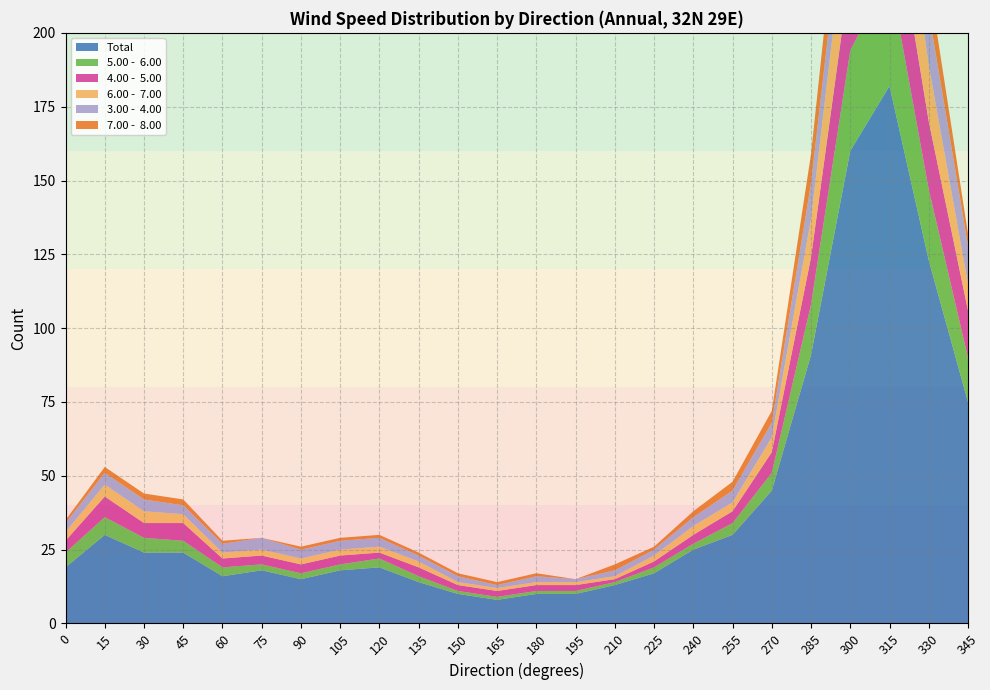

Reading left to right, list all the values displayed in this chart.

Total: 0=19	15=30	30=24	45=24	60=16	75=18	90=15	105=18	120=19	135=14	150=10	165=8	180=10	195=10	210=13	225=17	240=25	255=30	270=45	285=91	300=160	315=182	330=123	345=75	Total=996
5.00 -  6.00: 0=5	15=6	30=5	45=4	60=3	75=2	90=2	105=2	120=3	135=2	150=1	165=1	180=1	195=1	210=1	225=2	240=2	255=4	270=6	285=17	300=34	315=38	330=24	345=15	Total=174
4.00 -  5.00: 0=4	15=7	30=5	45=6	60=3	75=3	90=3	105=3	120=2	135=3	150=2	165=2	180=2	195=2	210=1	225=2	240=3	255=4	270=7	285=16	300=27	315=31	330=23	345=16	Total=175
6.00 -  7.00: 0=3	15=4	30=4	45=3	60=2	75=2	90=2	105=2	120=2	135=2	150=1	165=1	180=1	195=1	210=1	225=2	240=3	255=3	270=5	285=13	300=29	315=32	330=19	345=9	Total=139
3.00 -  4.00: 0=3	15=4	30=4	45=3	60=3	75=4	90=3	105=3	120=3	135=2	150=2	165=1	180=2	195=1	210=2	225=2	240=3	255=4	270=5	285=12	300=15	315=19	330=18	345=13	Total=139
7.00 -  8.00: 0=1	15=2	30=2	45=2	60=1	75=0	90=1	105=1	120=1	135=1	150=1	165=1	180=1	195=0	210=2	225=1	240=2	255=3	270=4	285=10	300=19	315=21	330=11	345=4	Total=90